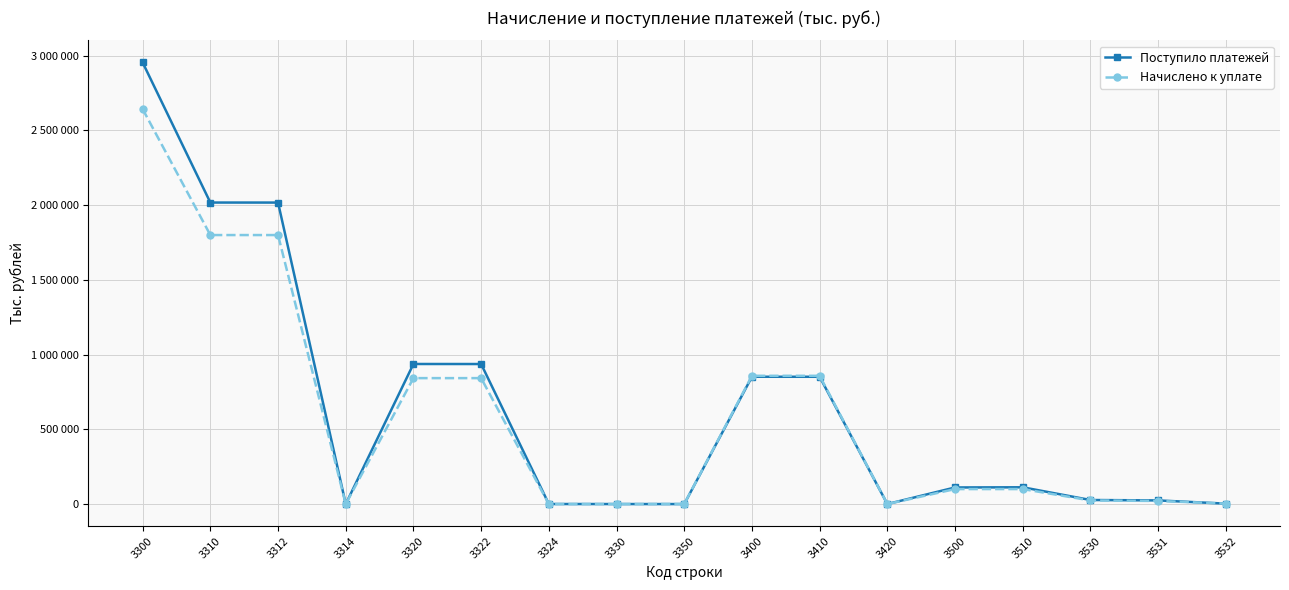

What are all the series names shown in the legend?

Поступило платежей, Начислено к уплате